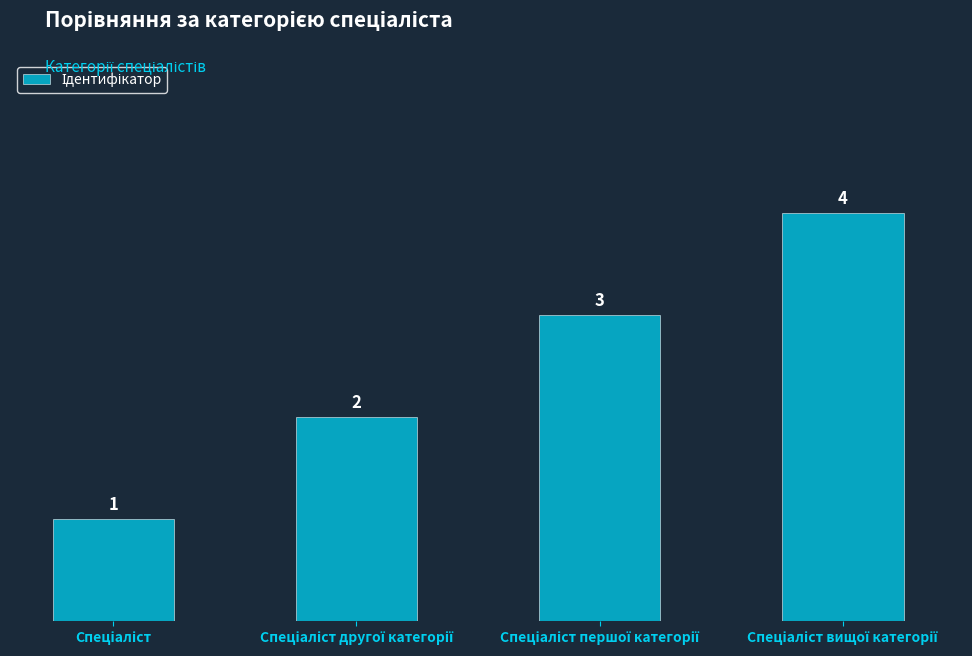

What is the sum of all values?

10